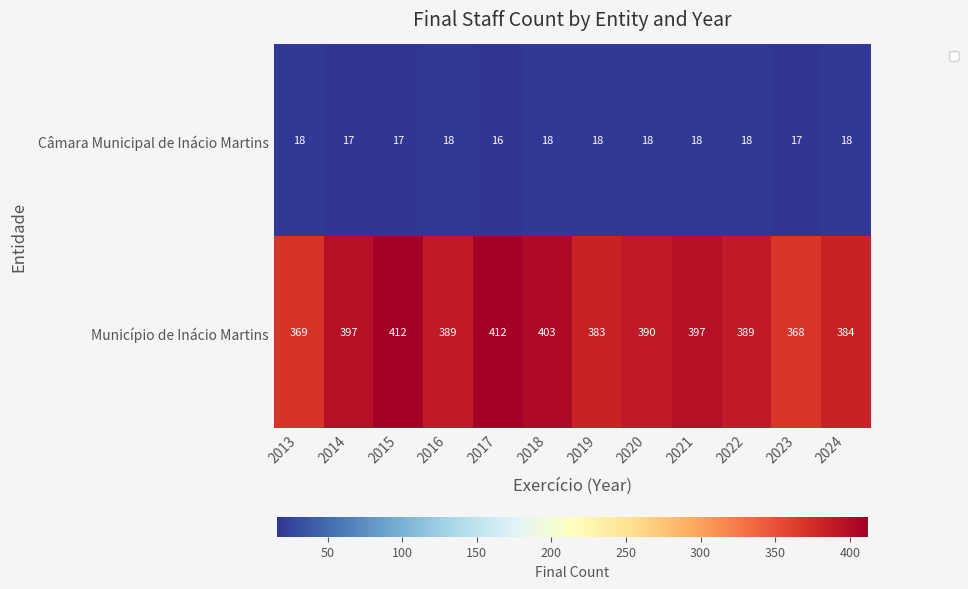

Between 2014 and 2016, which series saw the biggest shift?

Município de Inácio Martins